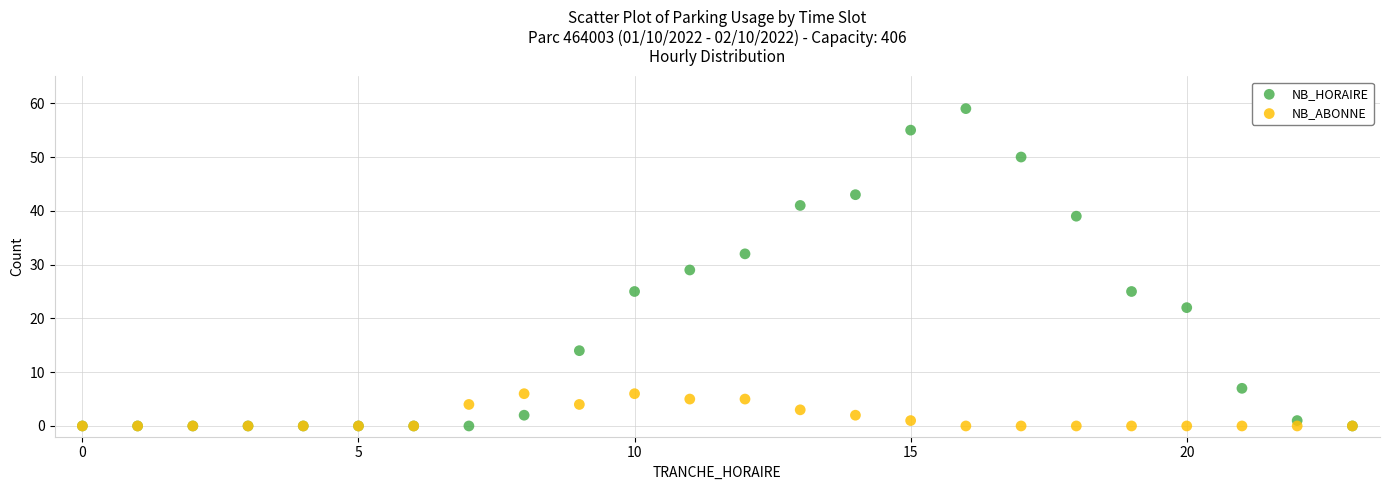

Which series has the largest Y range (max minus min)?

NB_HORAIRE